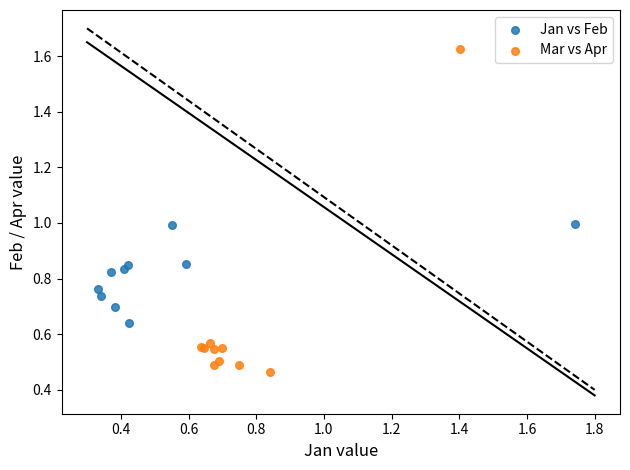

Which series contains the highest Y value?

Mar vs Apr